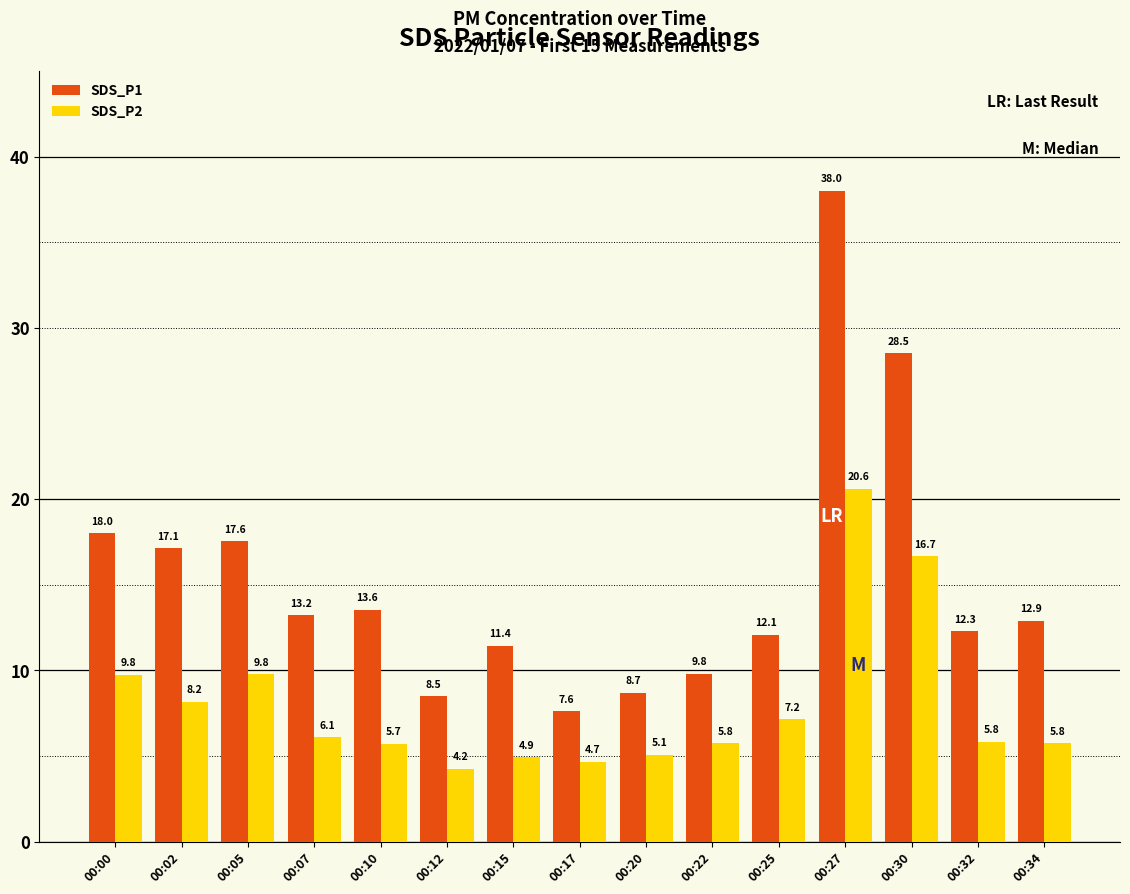

What is the greatest value displayed?

38.0